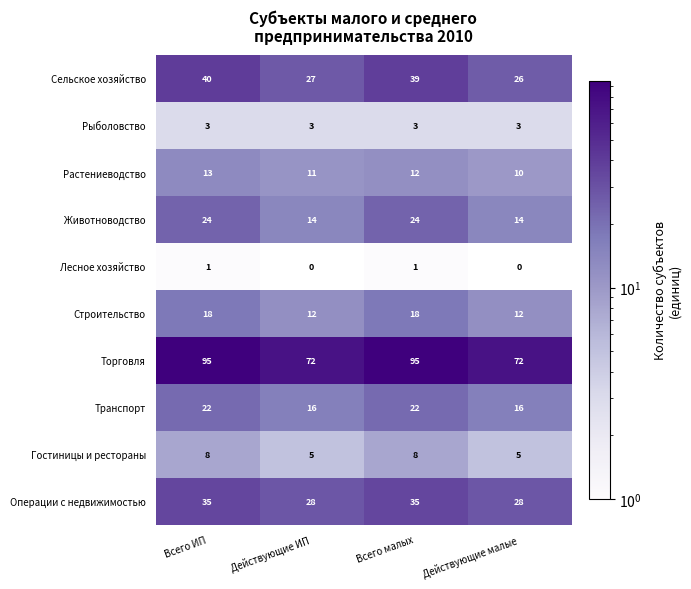

At which category is the sum across all series the highest?

Всего ИП